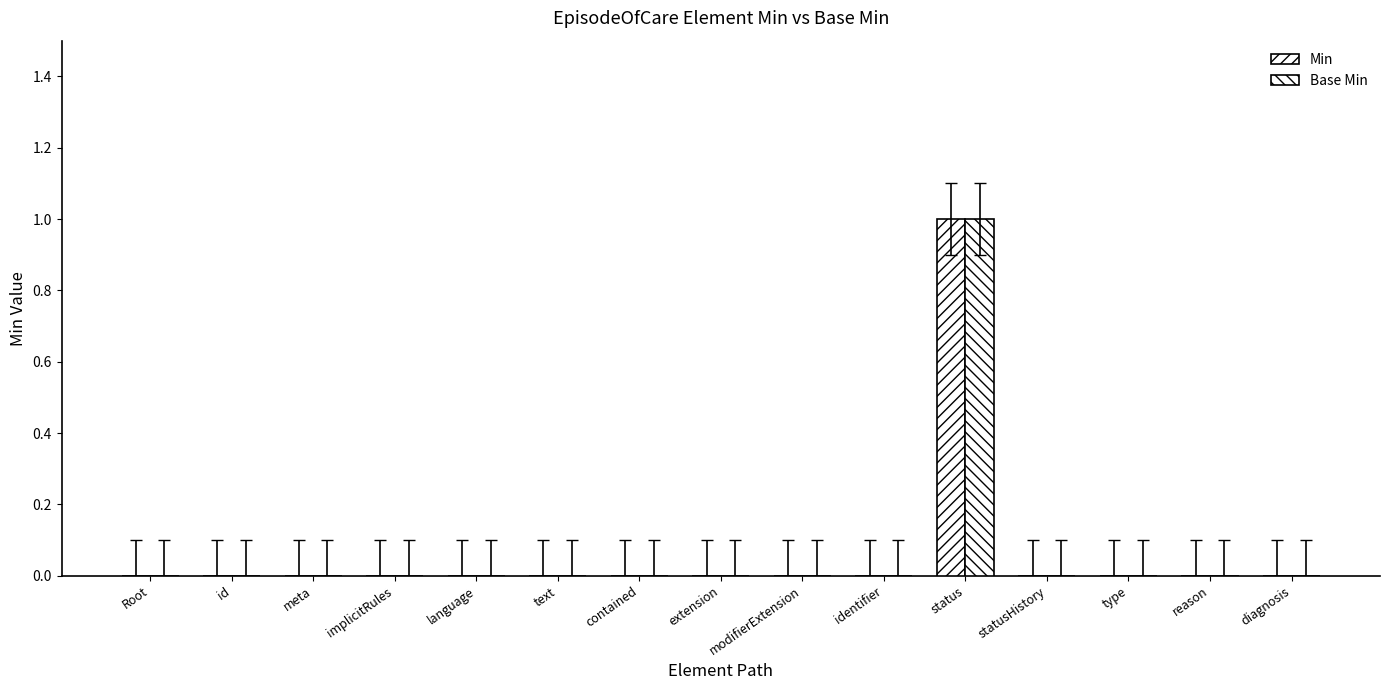

Reading right to left, extract all data points from this chart.

Min: diagnosis=0	reason=0	type=0	statusHistory=0	status=1	identifier=0	modifierExtension=0	extension=0	contained=0	text=0	language=0	implicitRules=0	meta=0	id=0	Root=0
Base Min: diagnosis=0	reason=0	type=0	statusHistory=0	status=1	identifier=0	modifierExtension=0	extension=0	contained=0	text=0	language=0	implicitRules=0	meta=0	id=0	Root=0